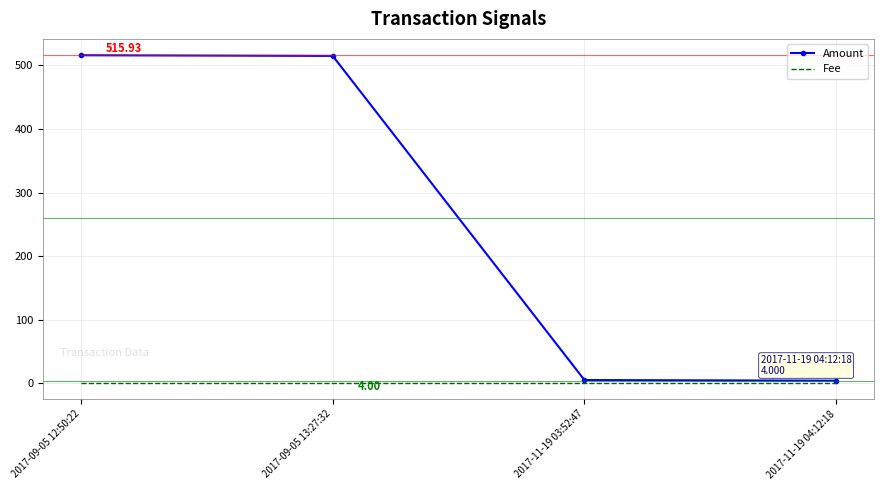

What is the difference between the highest and lowest values at 2017-09-05 13:27:32?

513.9